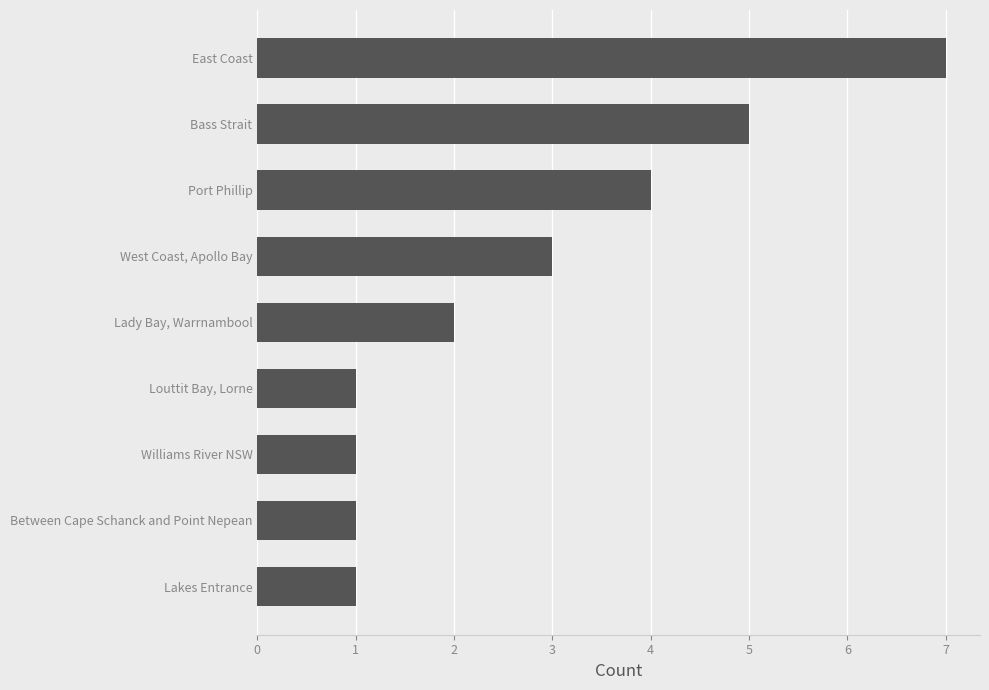

What is the difference between the maximum and minimum values?

6